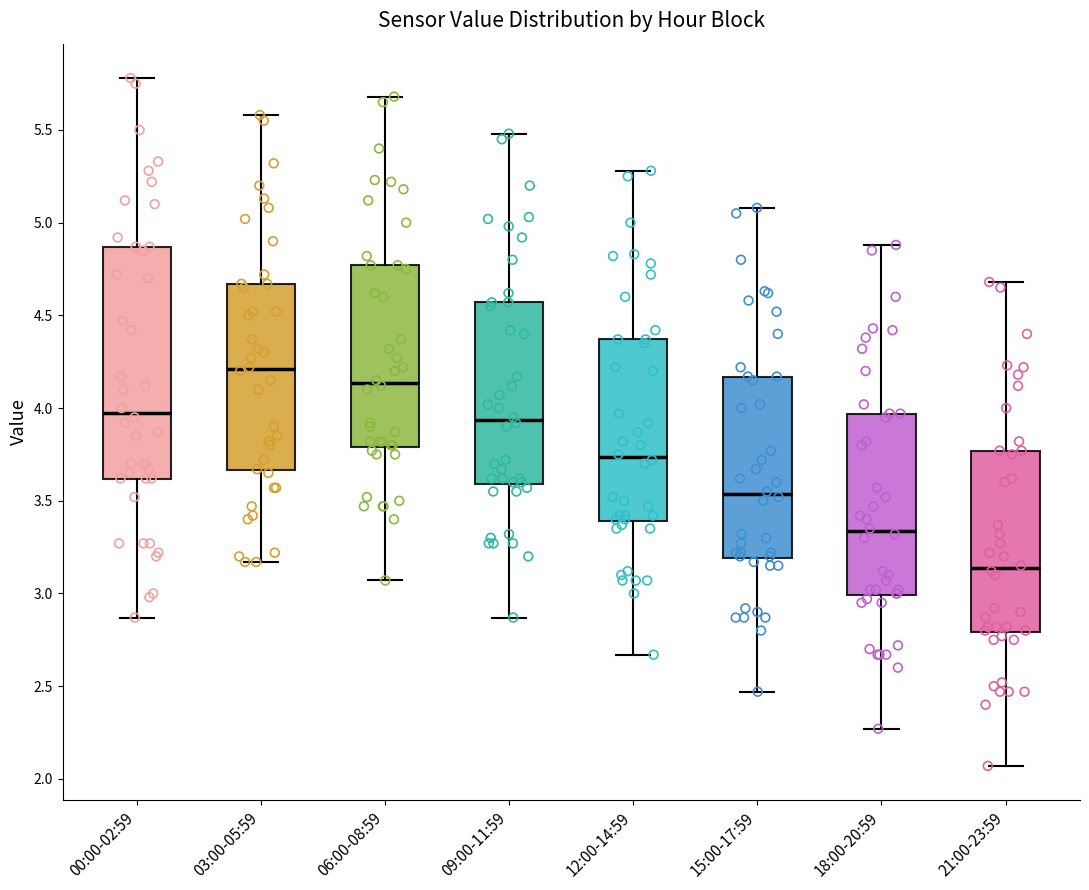

Comparing the boxes themselves (not the whiskers), which one is the tallest?

00:00-02:59